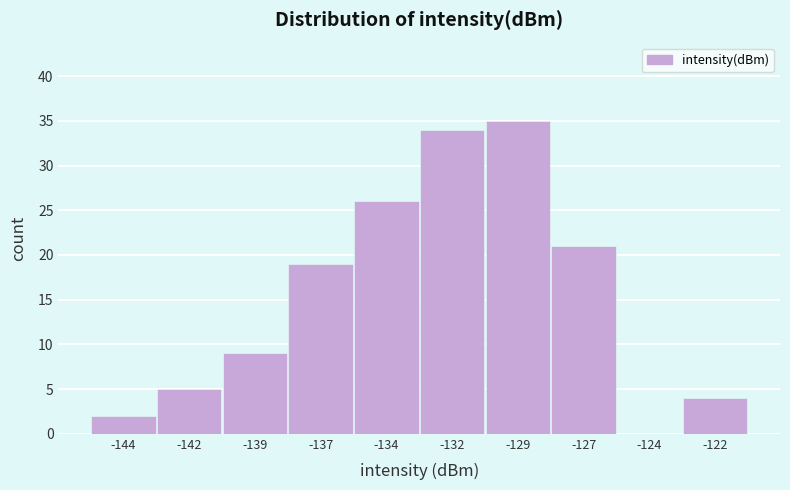

Reading left to right, transcribe this chart: for each bar, give the range it covers on the x-axis and its height. Neither the bar edges nor the heights are printed on the chart, so give them approximately, as read against the axes.

-145.5 to -143.0: 2
-143.0 to -140.5: 5
-140.5 to -138.0: 9
-138.0 to -135.5: 19
-135.5 to -133.0: 26
-133.0 to -130.5: 34
-130.5 to -128.0: 35
-128.0 to -125.5: 21
-125.5 to -123.0: 0
-123.0 to -120.5: 4